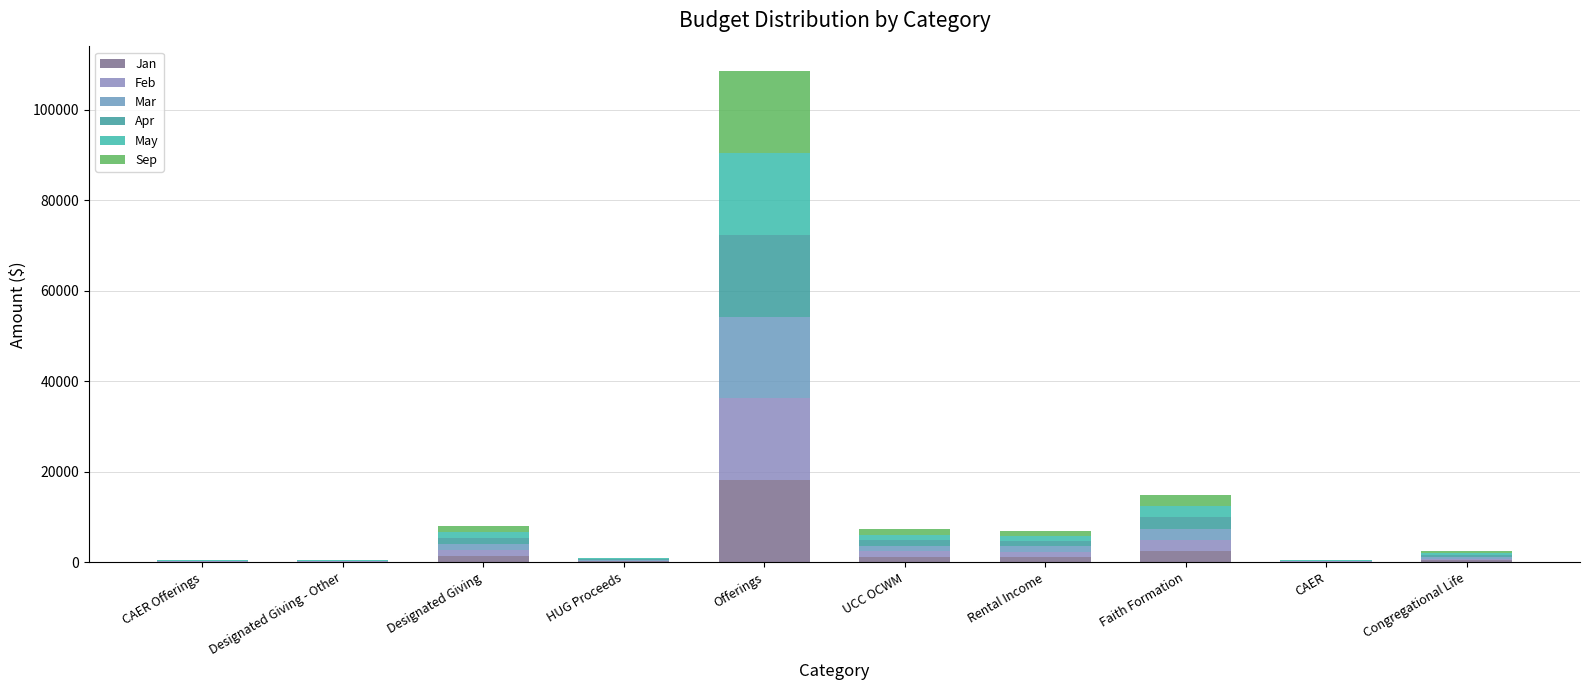

What are all the series names shown in the legend?

Jan, Feb, Mar, Apr, May, Sep